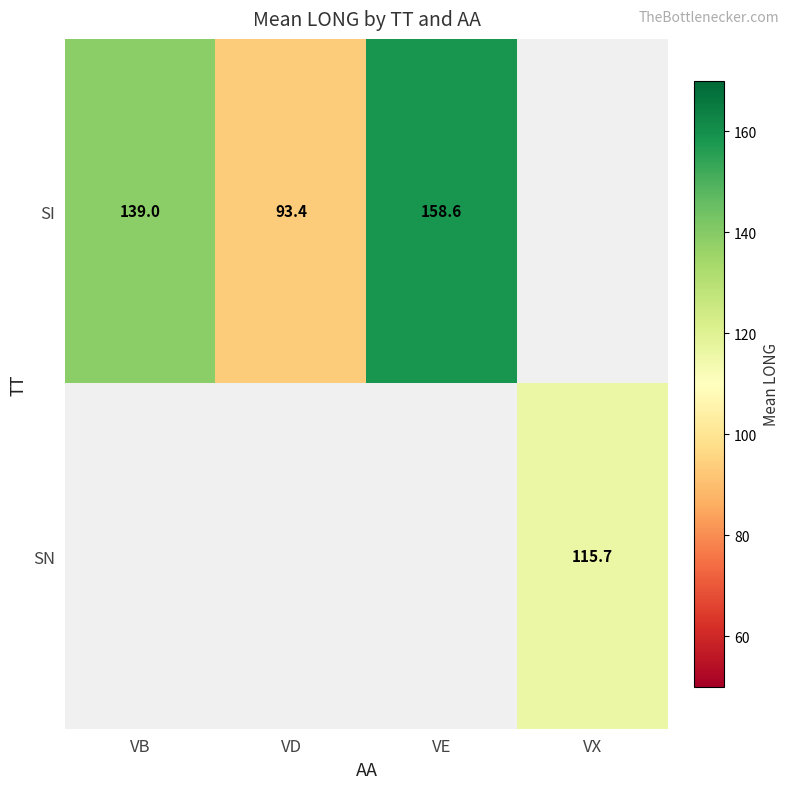

At which category does the chart reach its minimum across all series?

VD